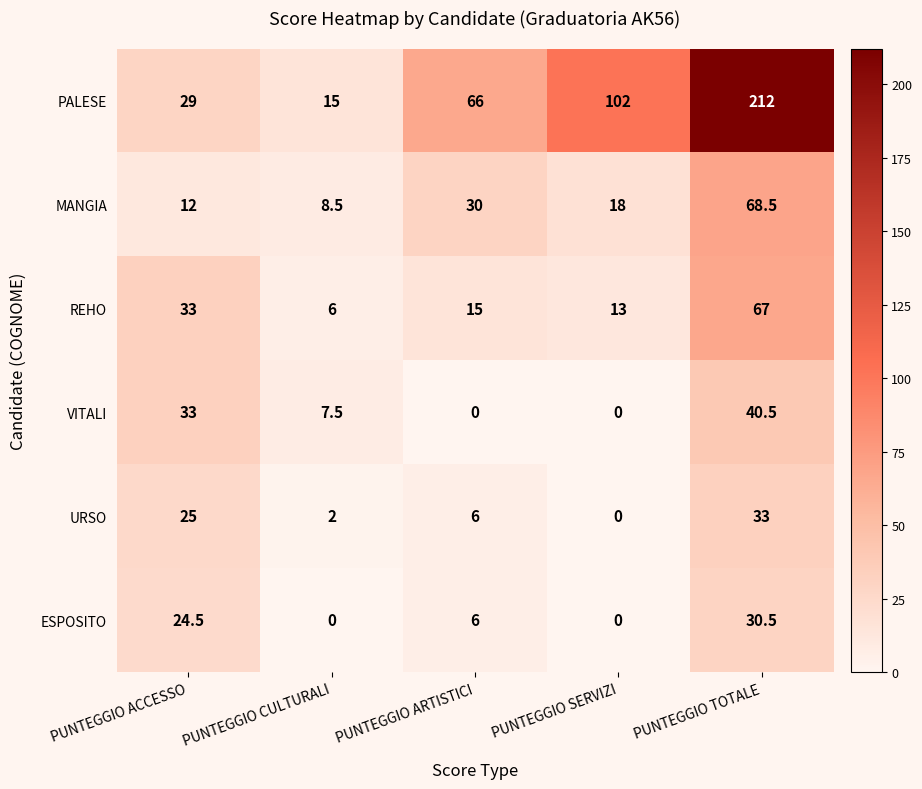

What is the sum of all ESPOSITO values?

61.0